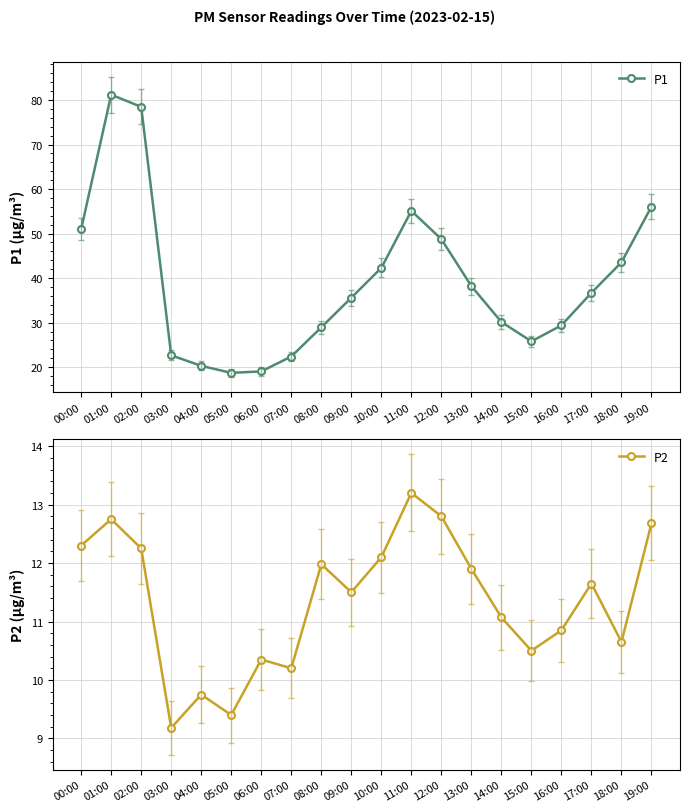

What is the value of the P2 point at the 18th from the left?

11.7